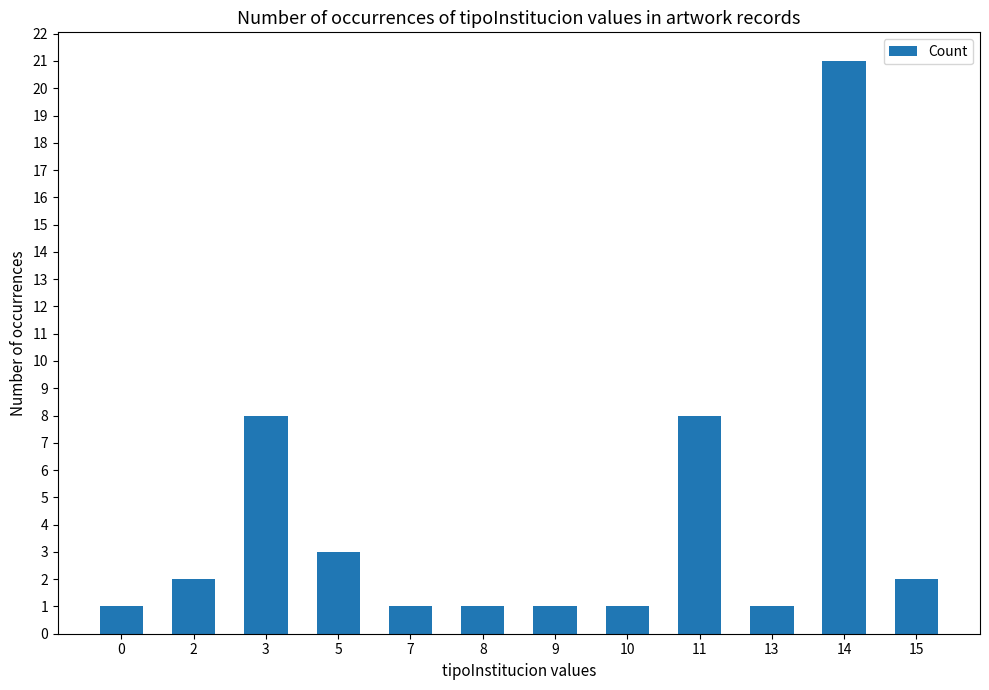

Which label corresponds to the largest value in the chart?

14